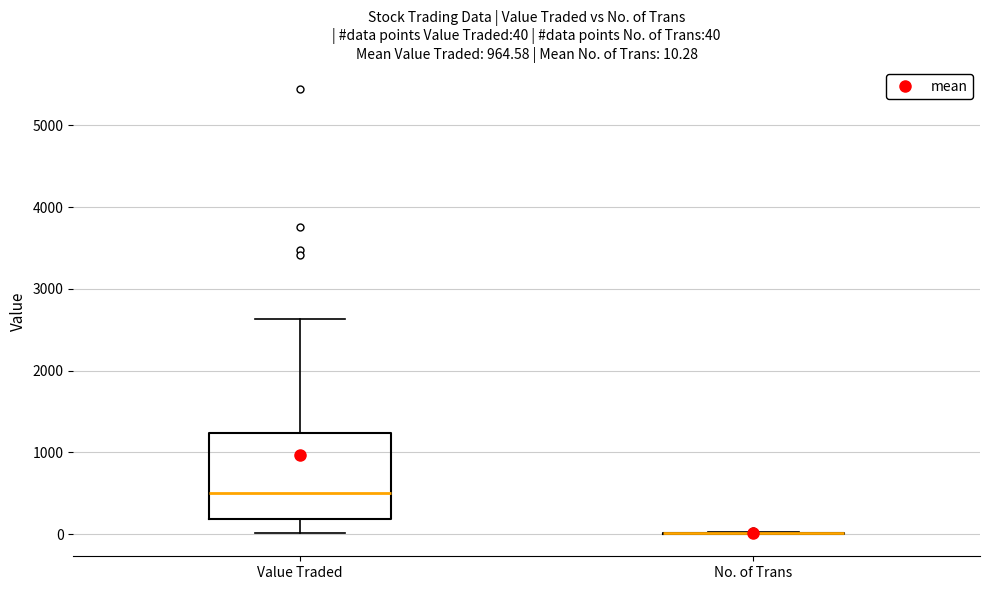

Which box is the tallest, from its lower edge to its upper edge?

Value Traded